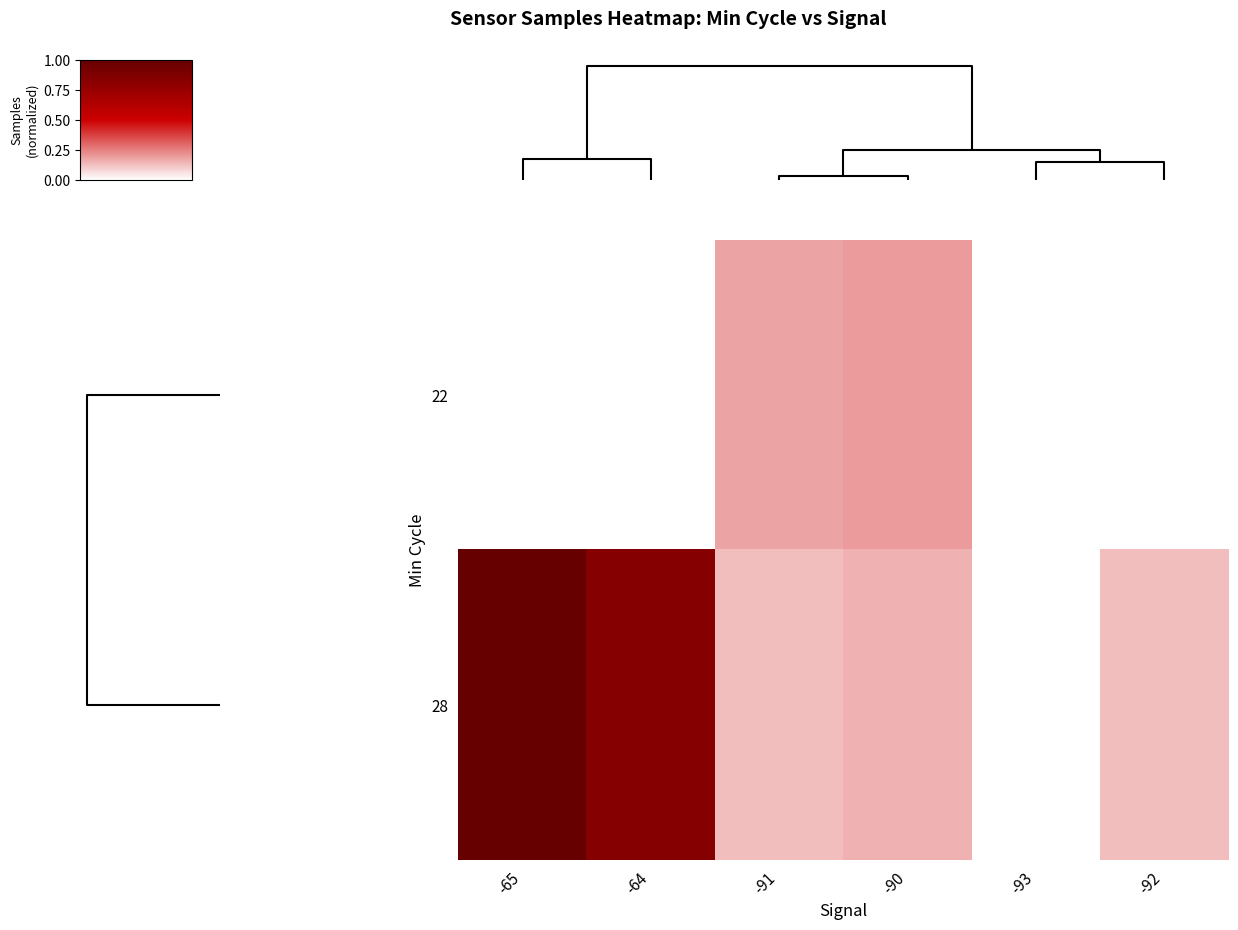

List the series in order of their peak value, lowest first.

22, 28